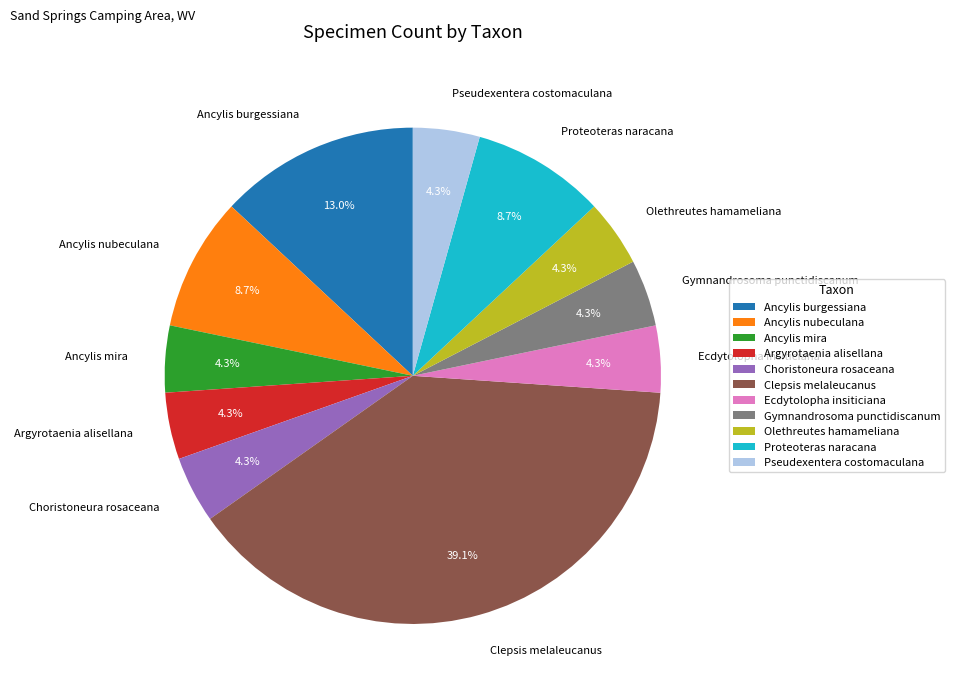

Is there a majority slice in this chart?

No